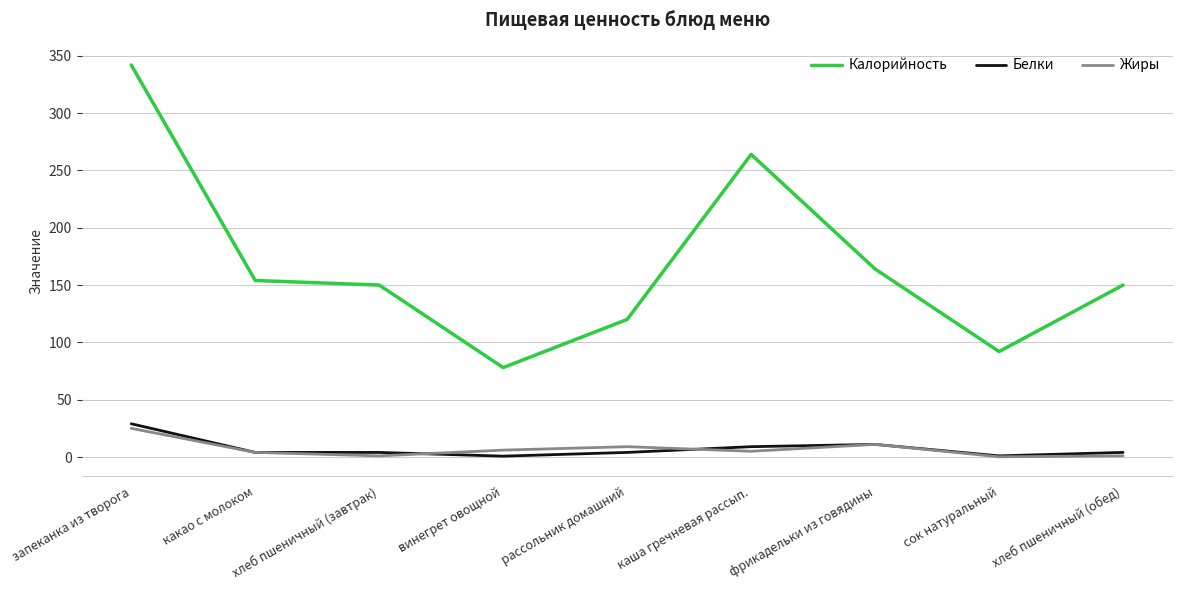

Which series has the largest total across all categories?

Калорийность